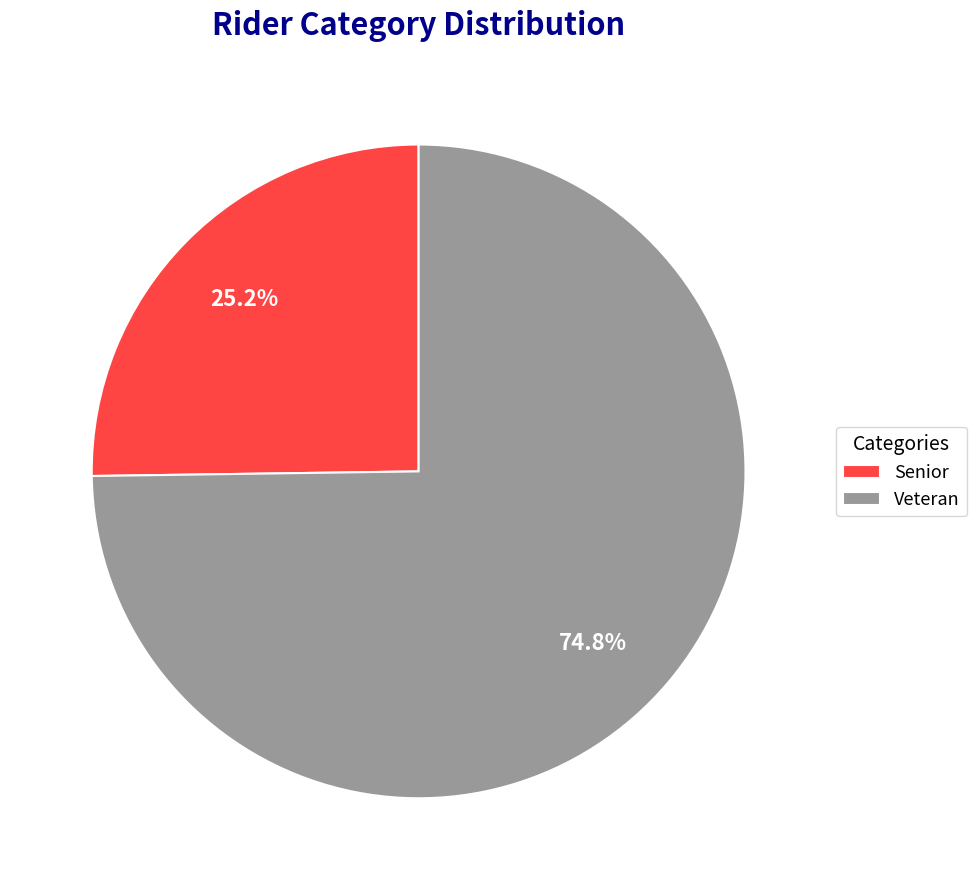

To the nearest percent, what is the difference between the largest and smallest slice percentages?

50%